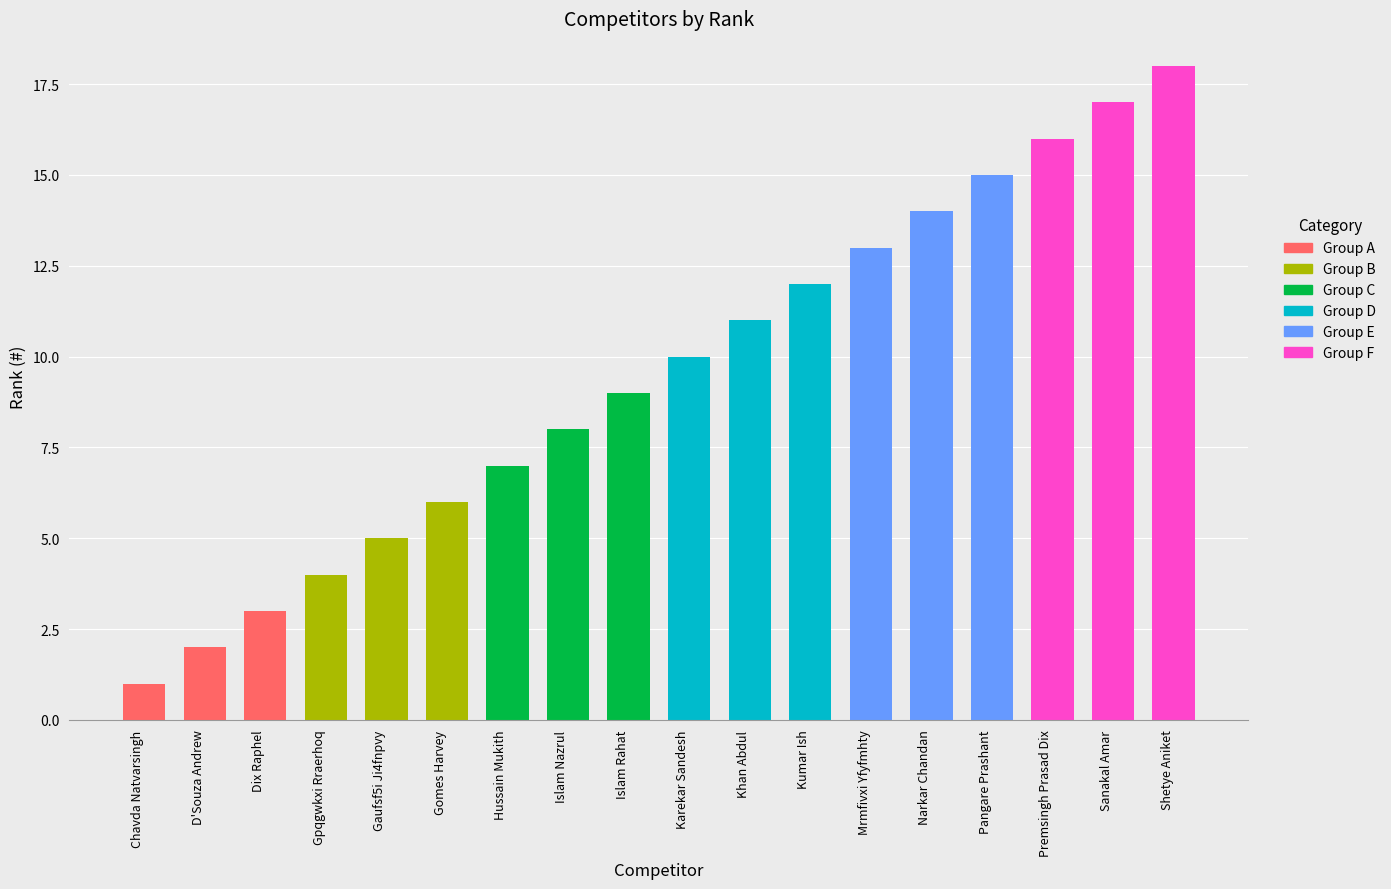

Reading left to right, list all the values displayed in this chart.

1	2	3	4	5	6	7	8	9	10	11	12	13	14	15	16	17	18